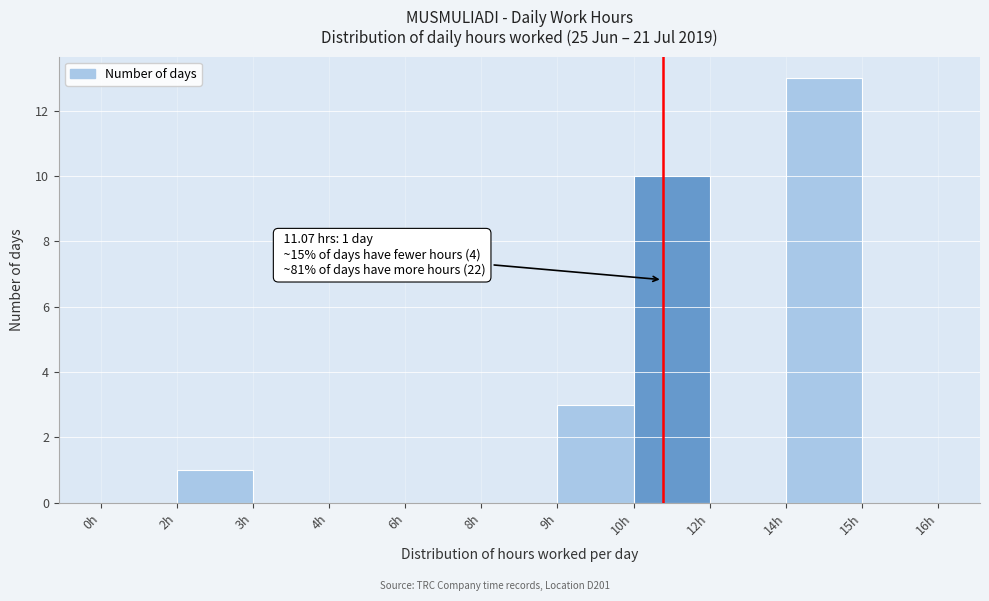

Reading right to left, extract all data points from this chart.

15h=0	14h=13	12h=0	10h=10	9h=3	8h=0	6h=0	4h=0	3h=0	2h=1	0h=0